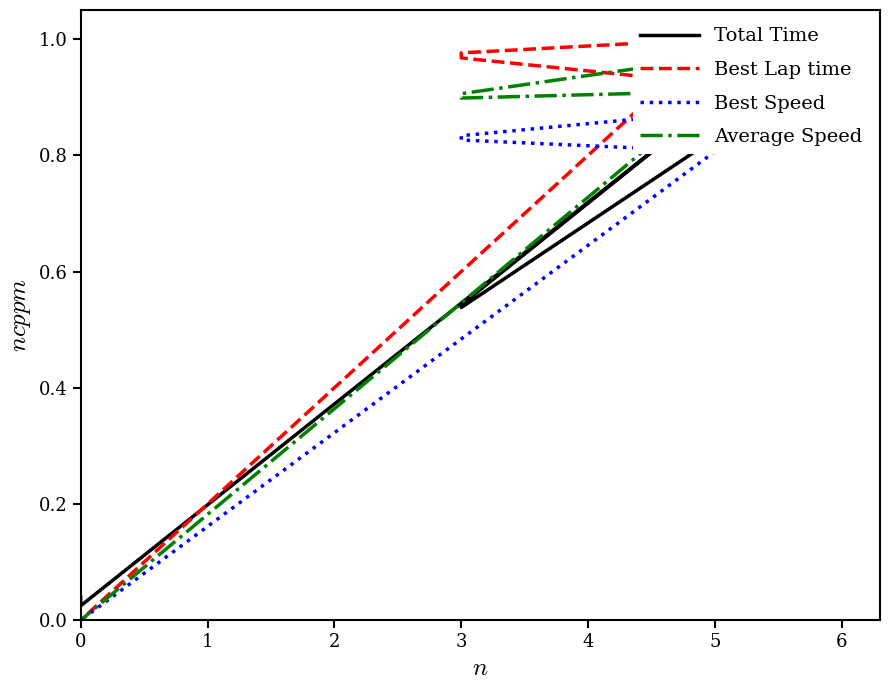

Is the value of Best Speed at 0 greater than the value of Best Lap time at 0?

No